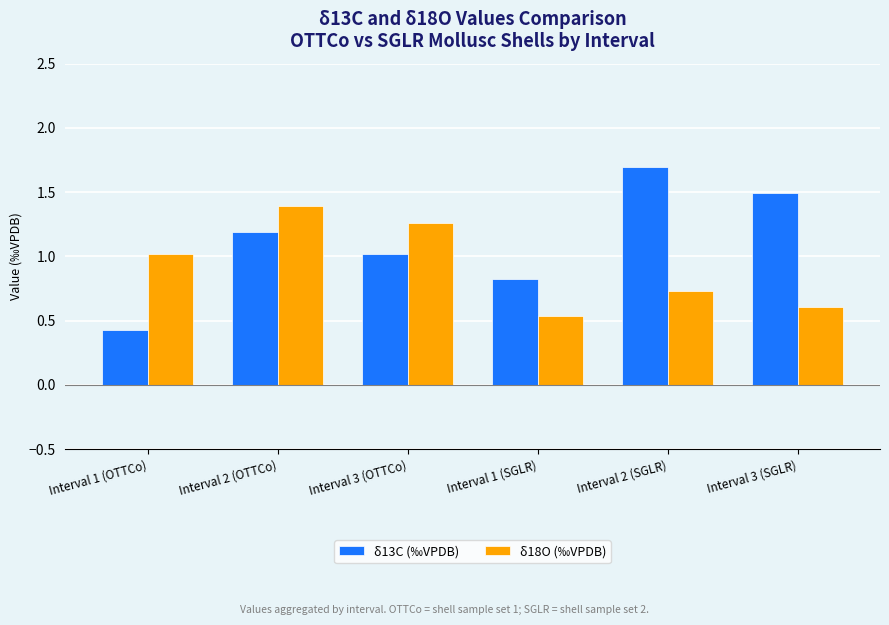

What is the smallest value displayed?

0.4